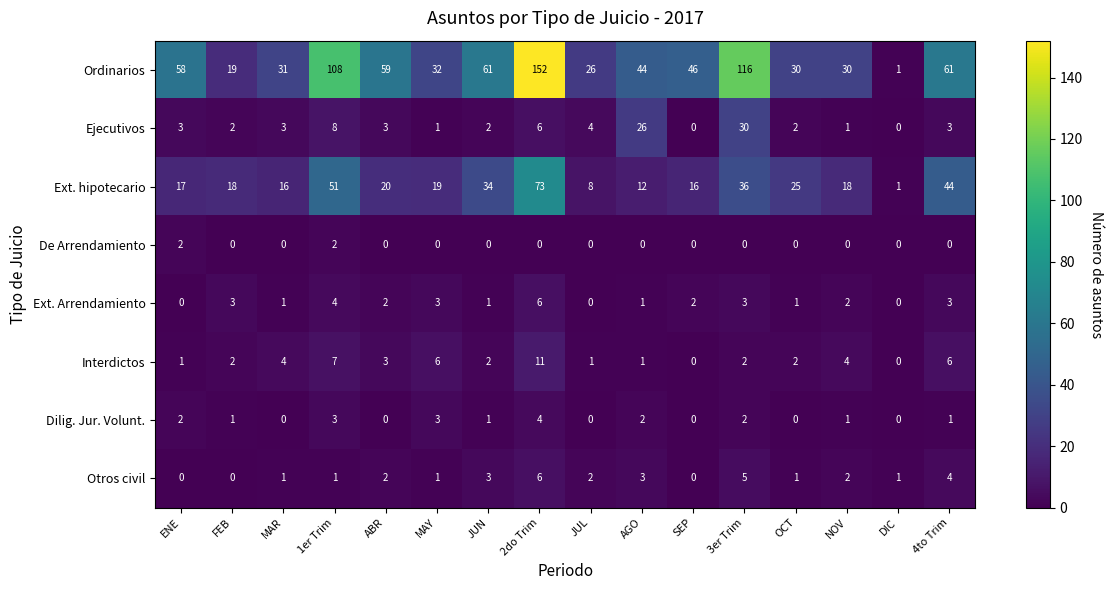

Count the Dilig. Jur. Volunt. values in the range 0 to 2.

13